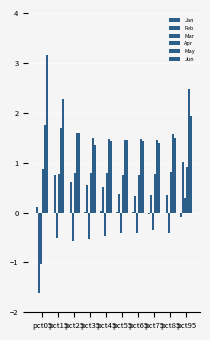

Where does the Jan series first go above 0?

pct05